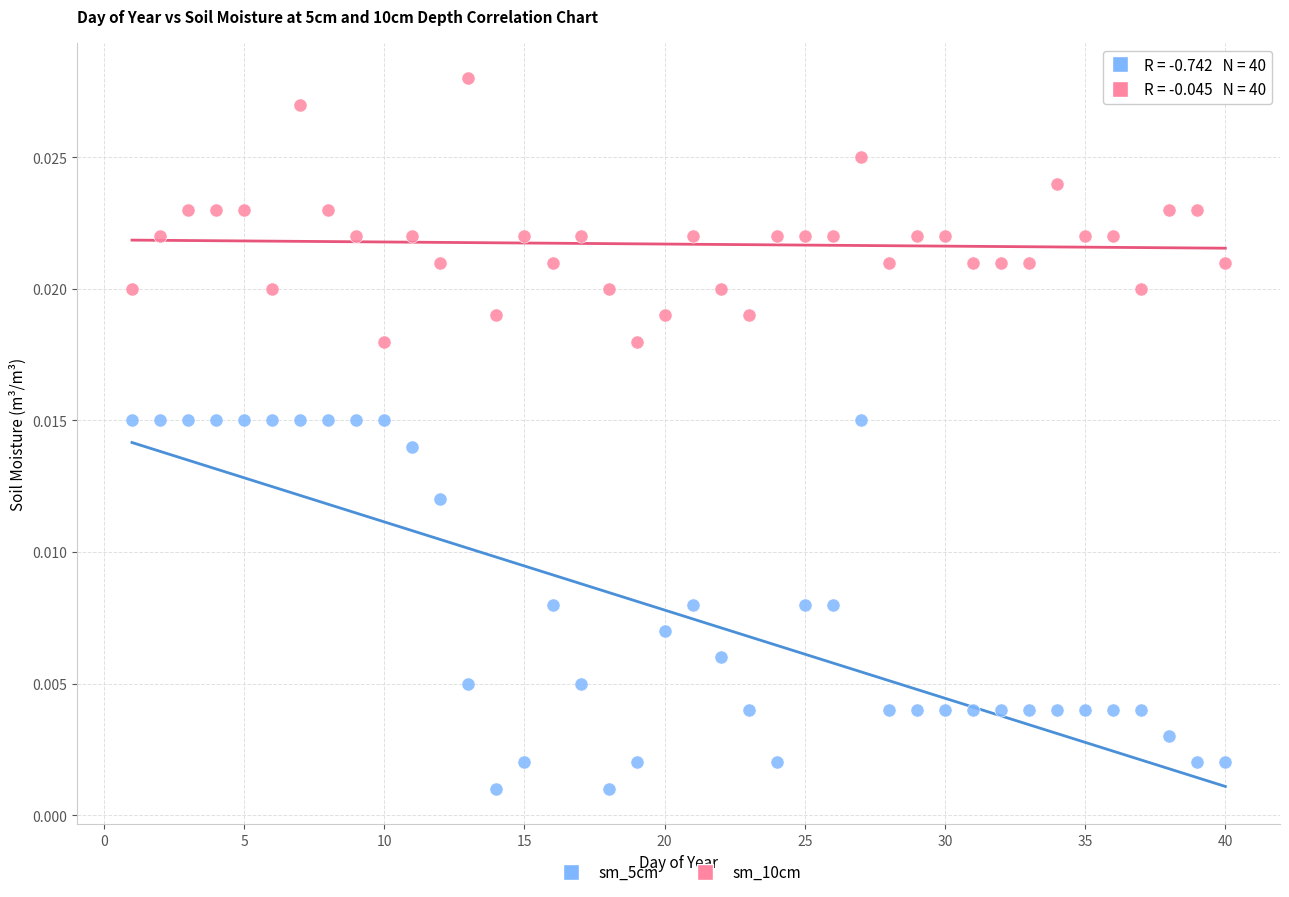

Across all data points, what is the range of X values (max minus min)?

39.0